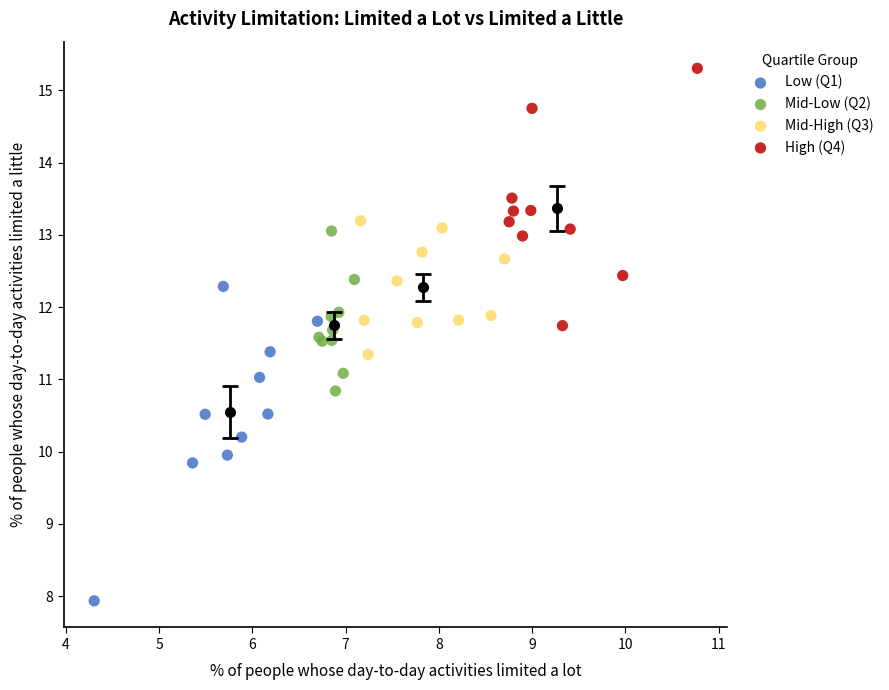

Which series has the widest spread of Y values?

Low (Q1)